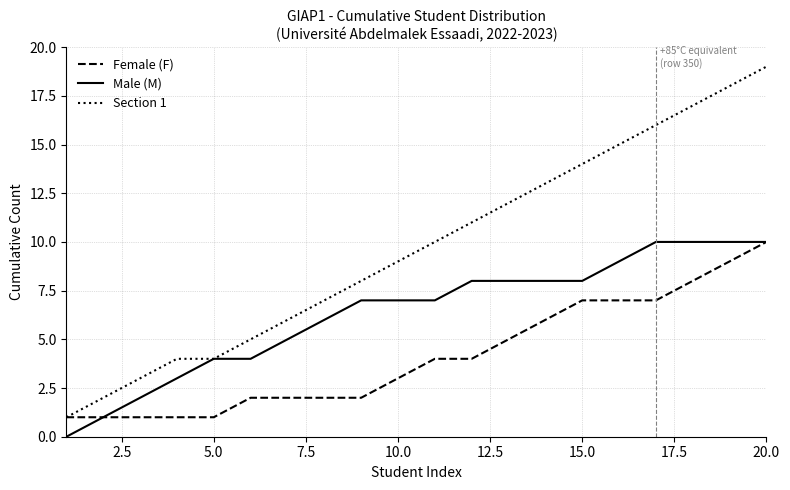

How many lines are shown in the chart?

3